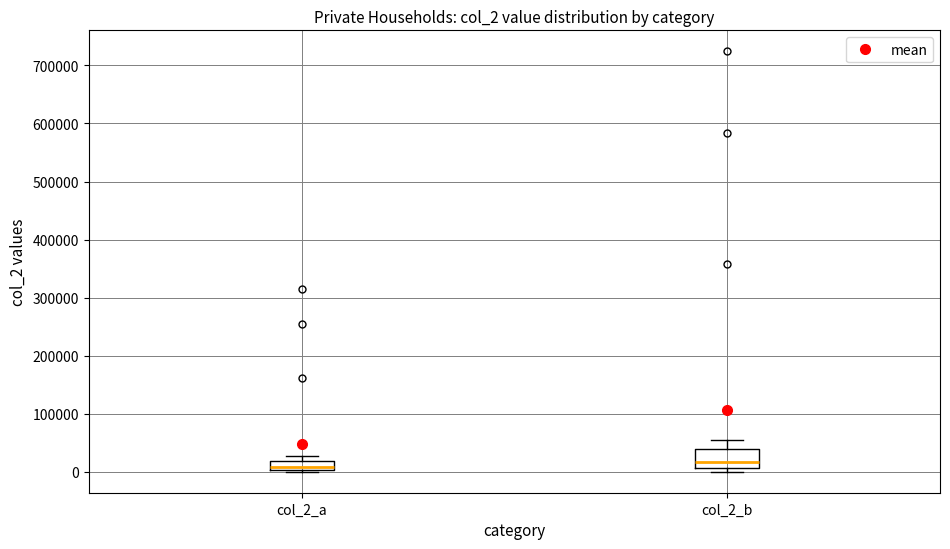

Reading left to right, read every box against the y-axis: the position of its median line, the range the box covers, and the ends of its whiskers. The values are not printed on the chart, so give them approximately, as read against the axis.

col_2_a: median 10000, box 0 to 20000, whiskers 0 to 30000
col_2_b: median 20000, box 10000 to 40000, whiskers 0 to 50000